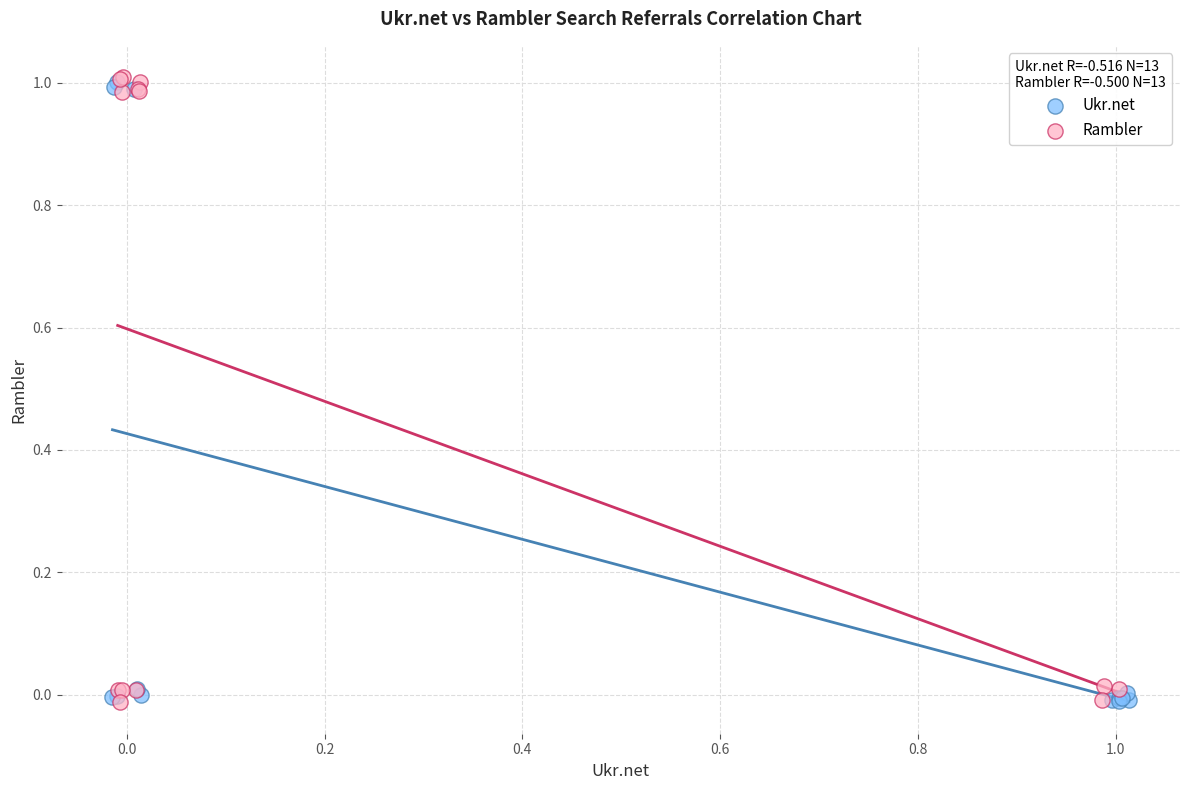

What are all the series names shown in the legend?

Ukr.net, Rambler